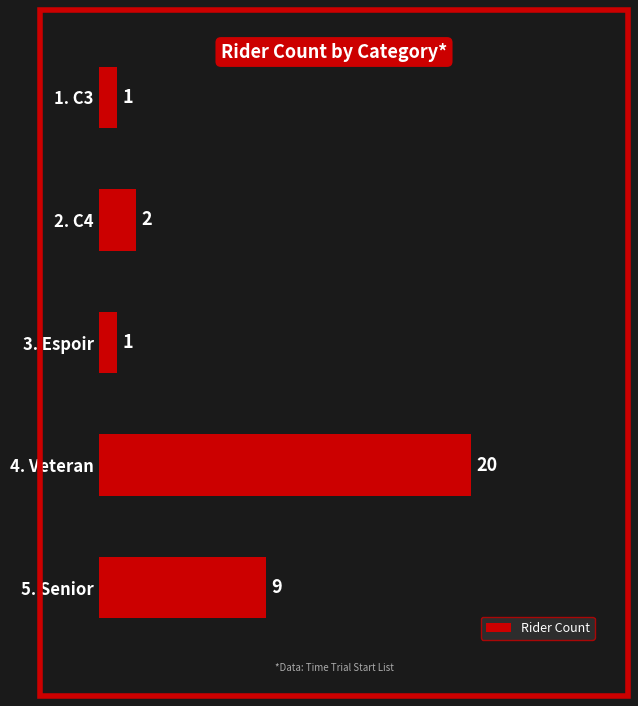

At which category does the chart reach its peak across all series?

4. Veteran